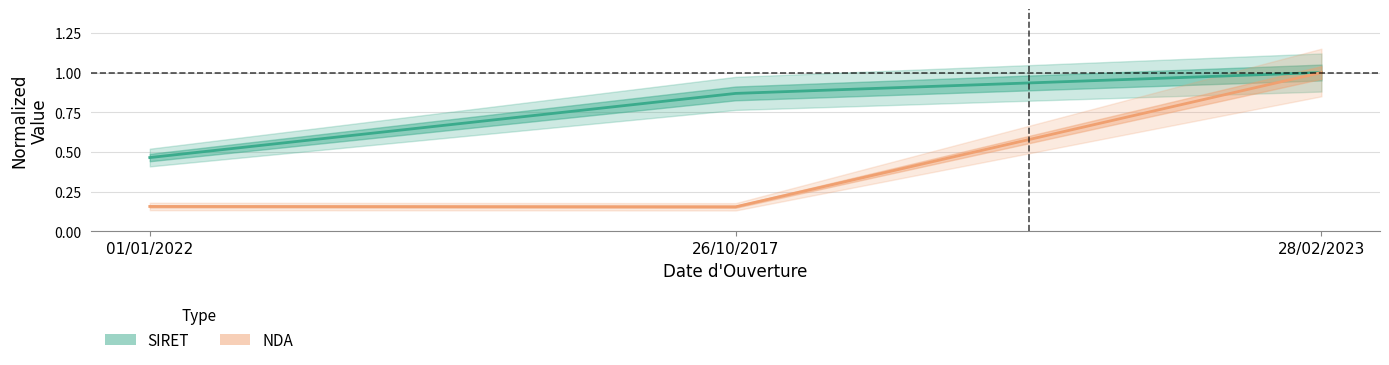

Reading left to right, list all the values displayed in this chart.

SIRET: 0.5	0.9	1.0
NDA: 0.2	0.2	1.0